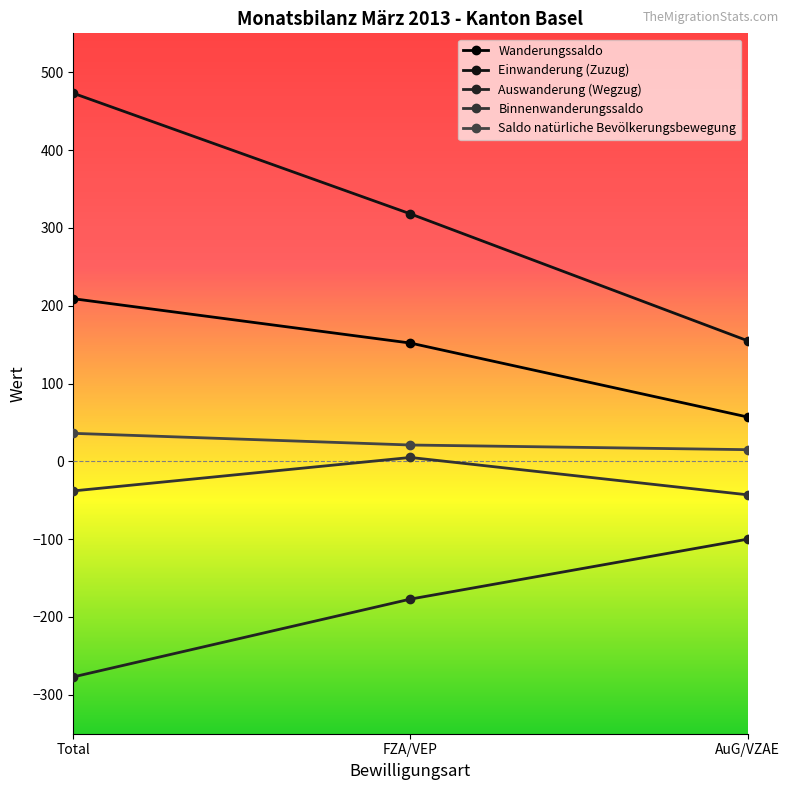

Is the value of Einwanderung (Zuzug) at Total greater than the value of Saldo natürliche Bevölkerungsbewegung at AuG/VZAE?

Yes